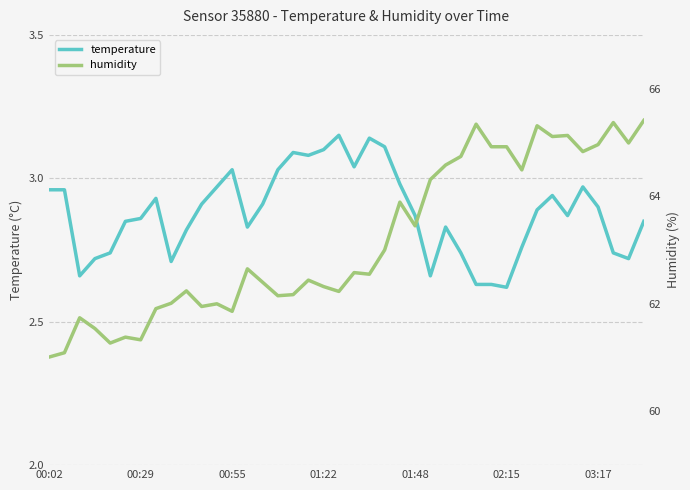

Which series changed the most between 17 and 31?

humidity